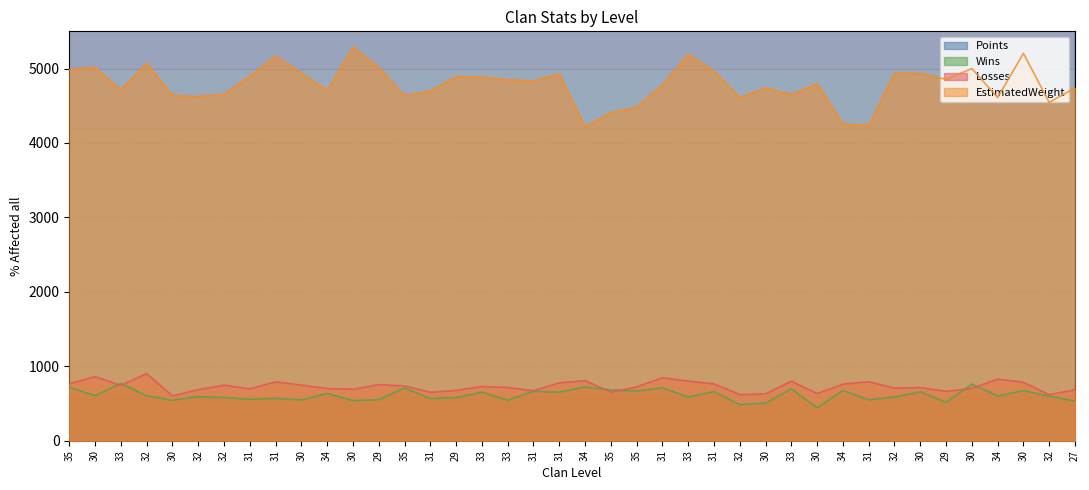

Which has a higher value, 32 or 35?

35